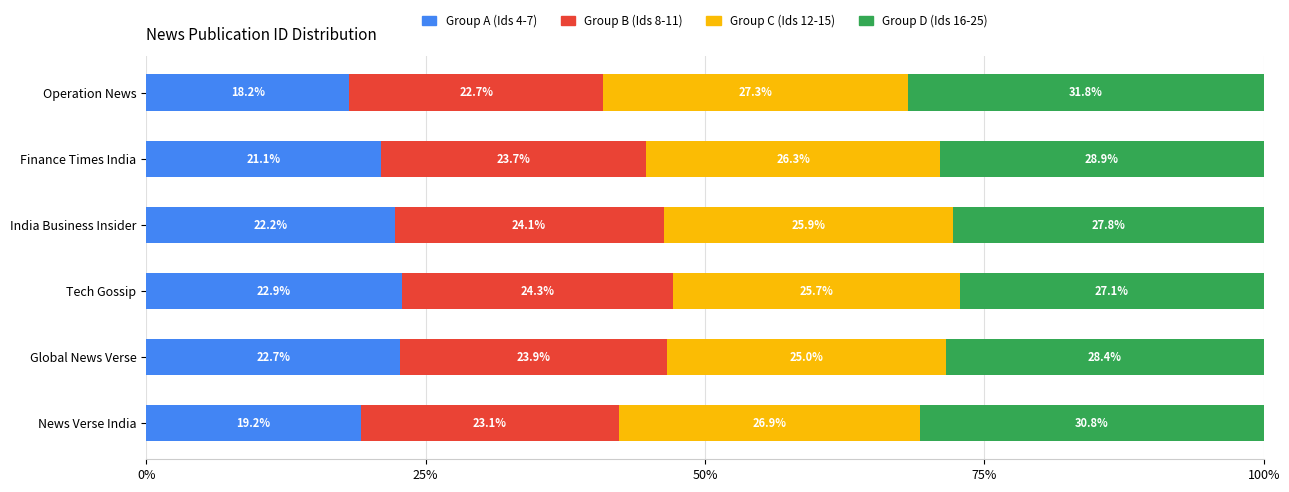

What are all the series names shown in the legend?

Group A (Ids 4-7), Group B (Ids 8-11), Group C (Ids 12-15), Group D (Ids 16-25)